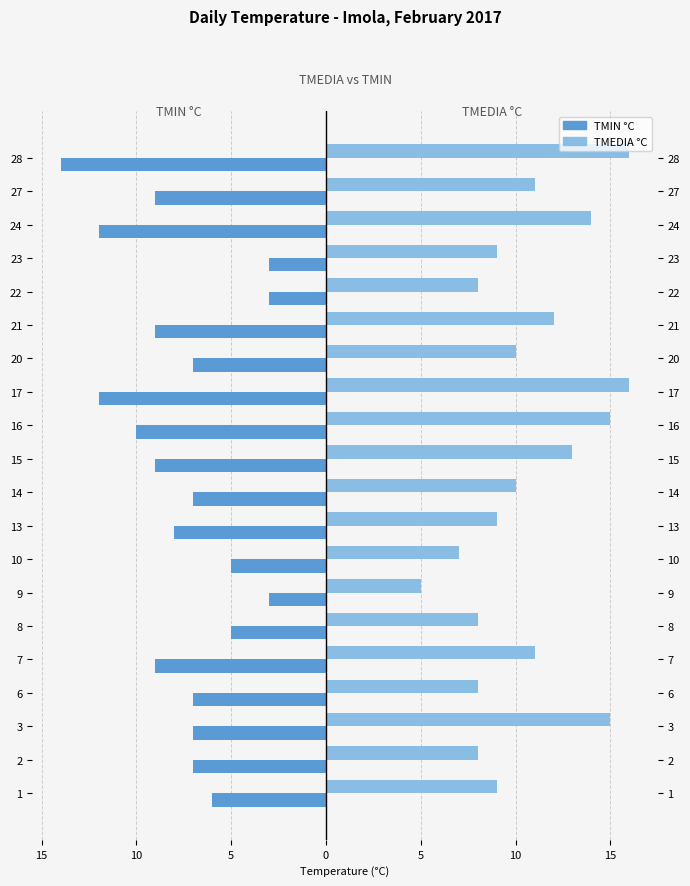

Between 8 and 7, which is larger?

8